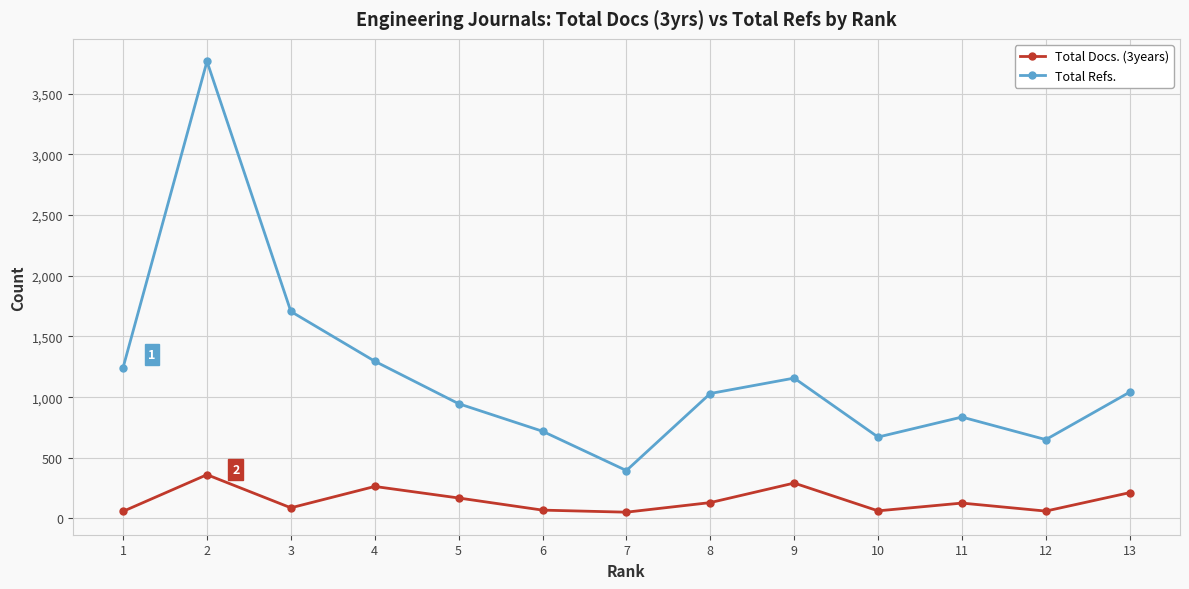

Which series has the widest spread of values?

Total Refs.